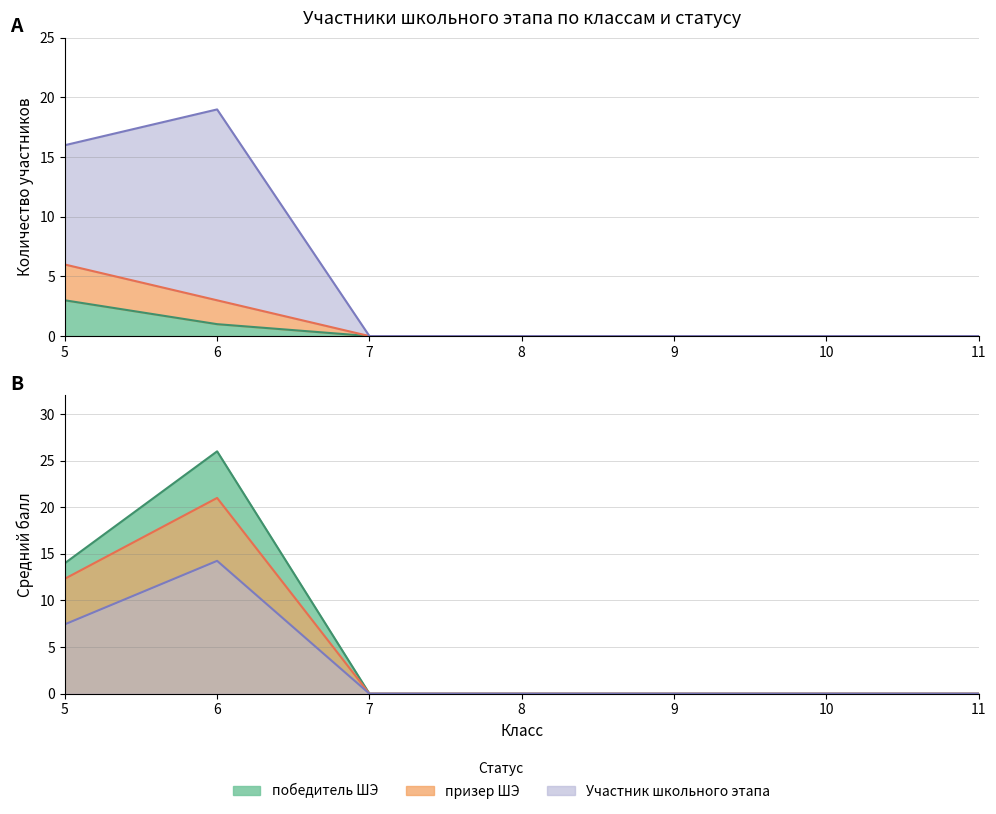

What is the highest value of the Участник школьного этапа series?

21.0